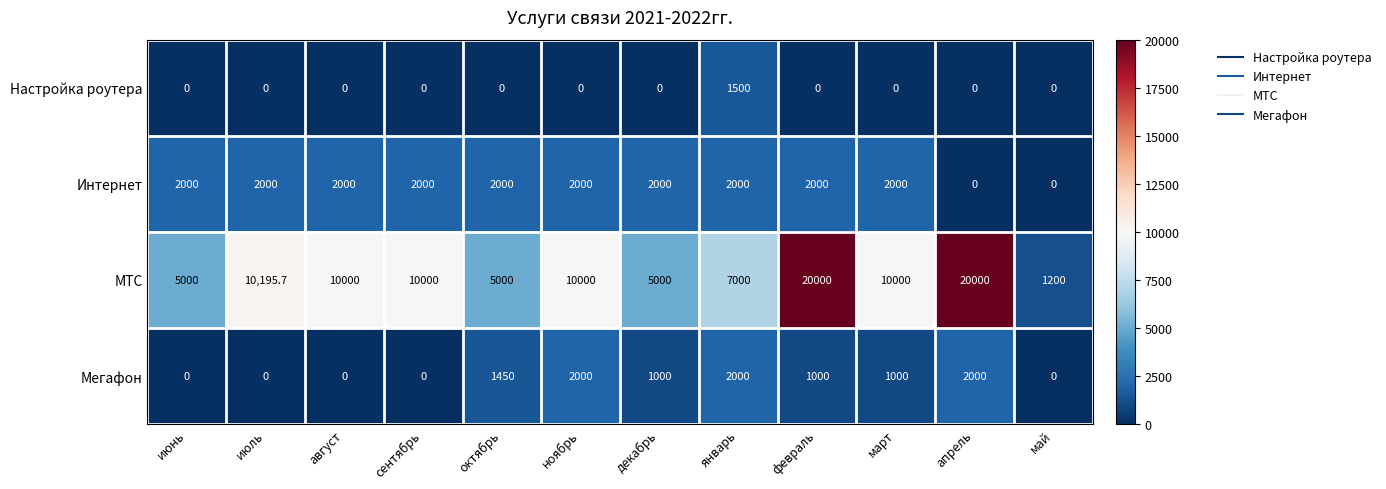

What is the highest value of the Настройка роутера series?

1500.0